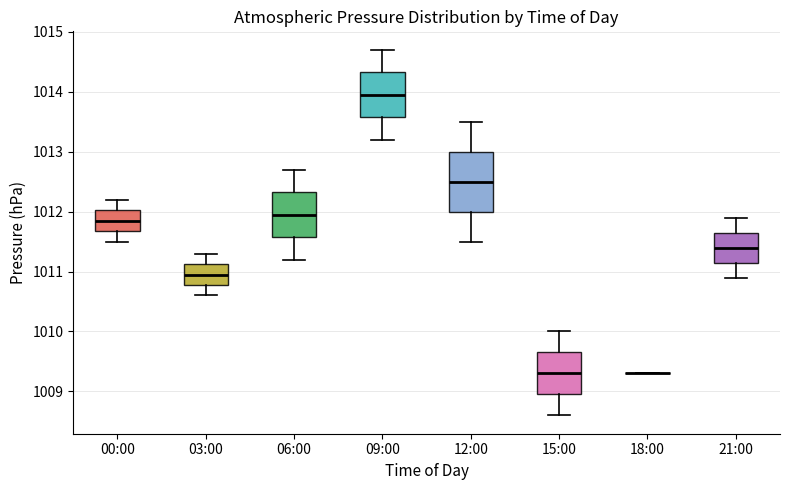

Which box is the tallest, from its lower edge to its upper edge?

12:00